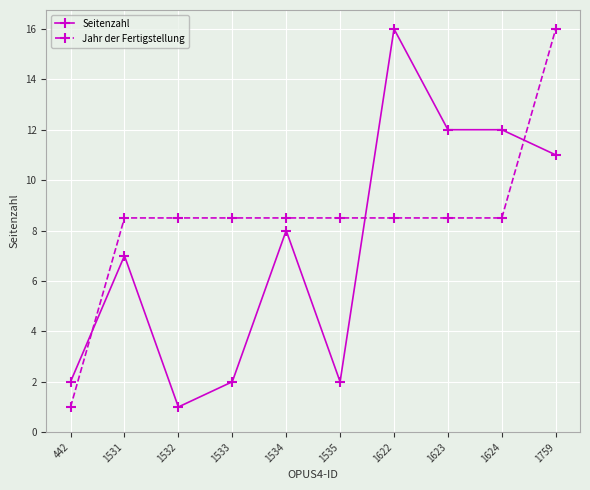

Between 442 and 1531, which series saw the biggest shift?

Jahr der Fertigstellung